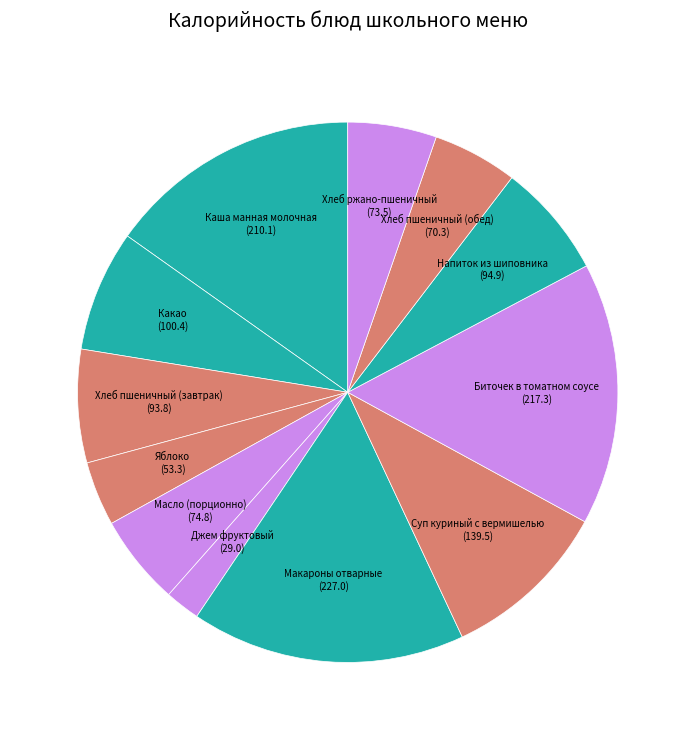

True or false: Хлеб пшеничный (обед) accounts for 5% of the total.

True